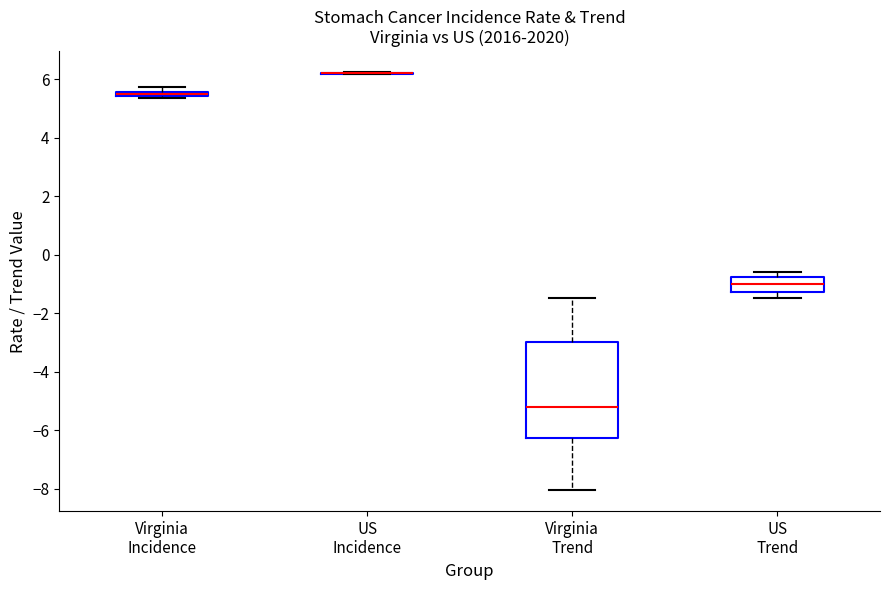

Which box is the tallest, from its lower edge to its upper edge?

Virginia Trend